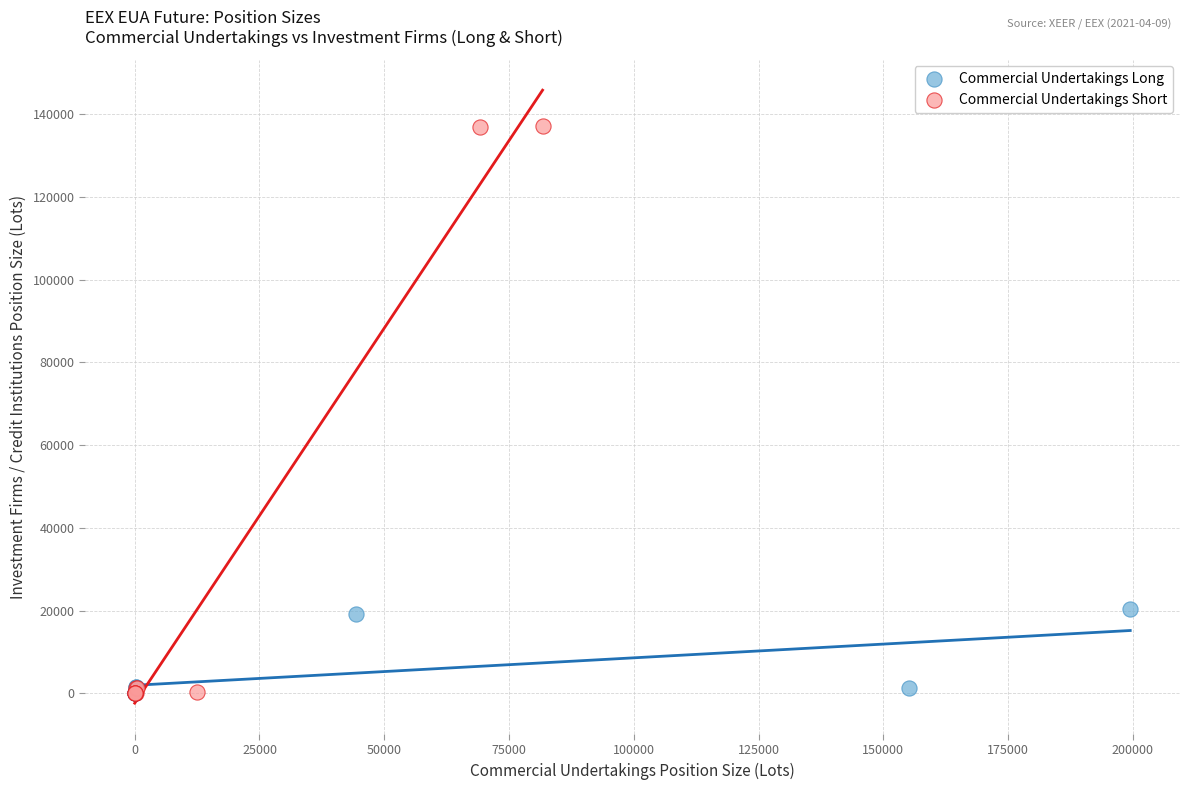

Which series contains the highest Y value?

Commercial Undertakings Short